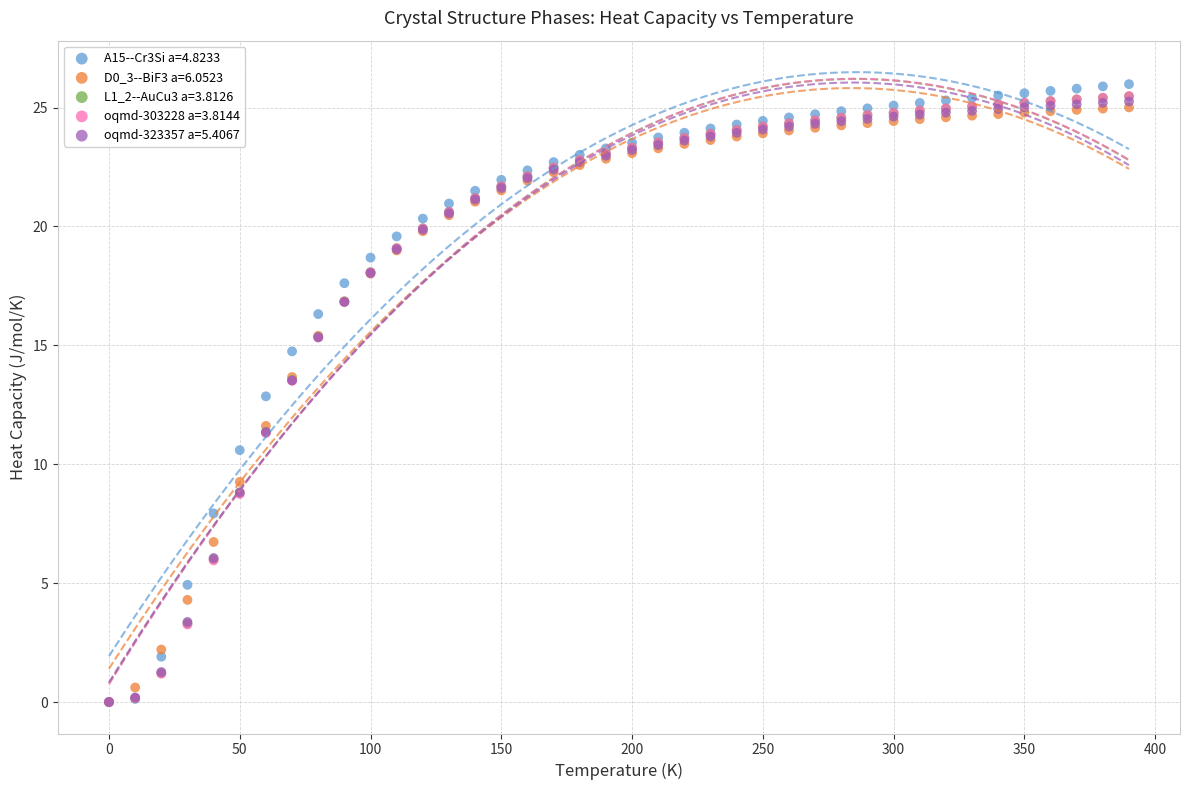

Which series contains the highest Y value?

A15--Cr3Si a=4.8233